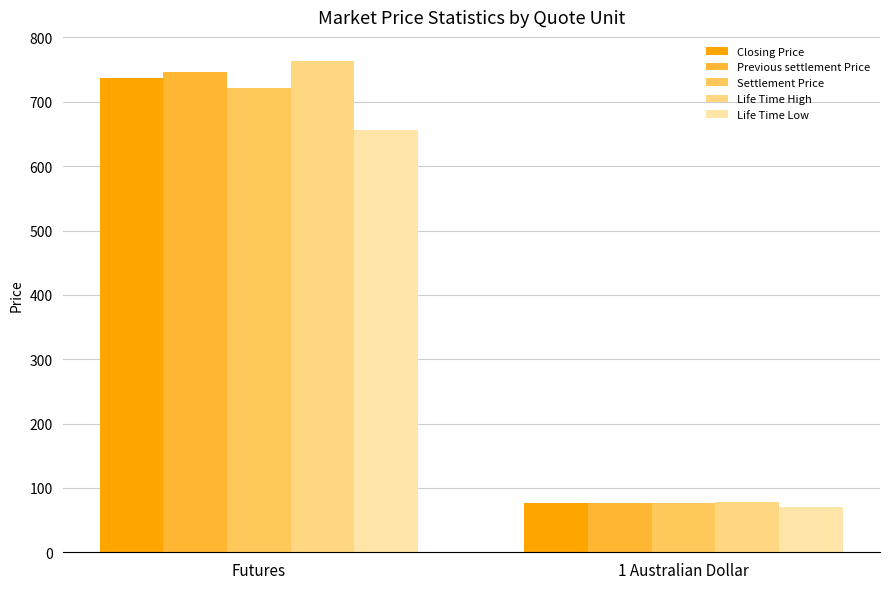

How many data points does each series have?

2